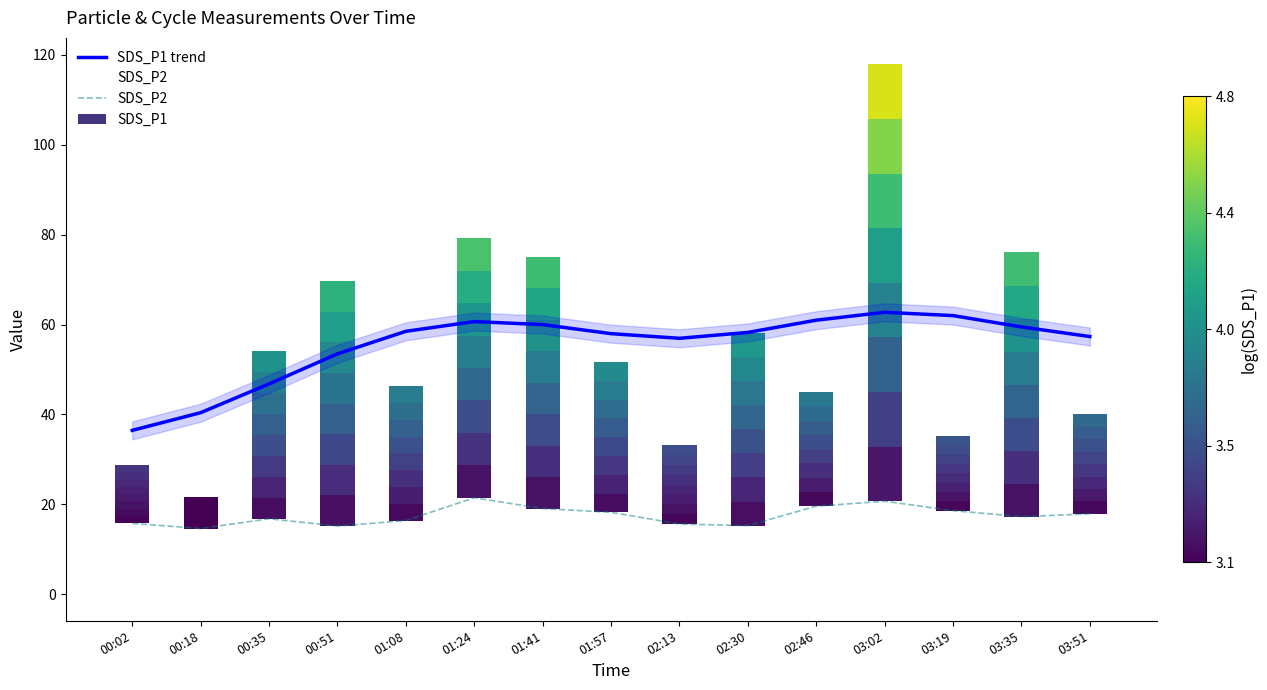

What is the minimum value for SDS_P1 trend?

36.5